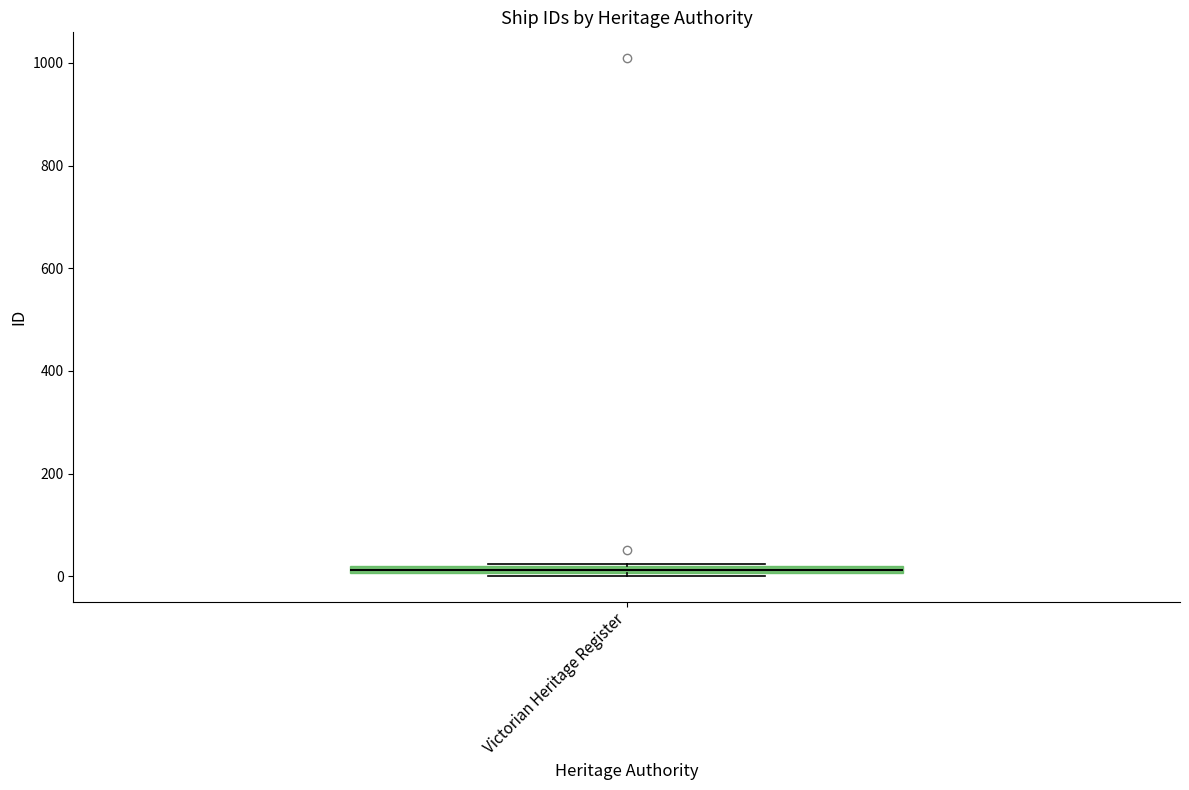

Where is the upper edge of the box for Victorian Heritage Register on the y-axis? The values are not printed on the chart, so give them approximately, as read against the axis.

20